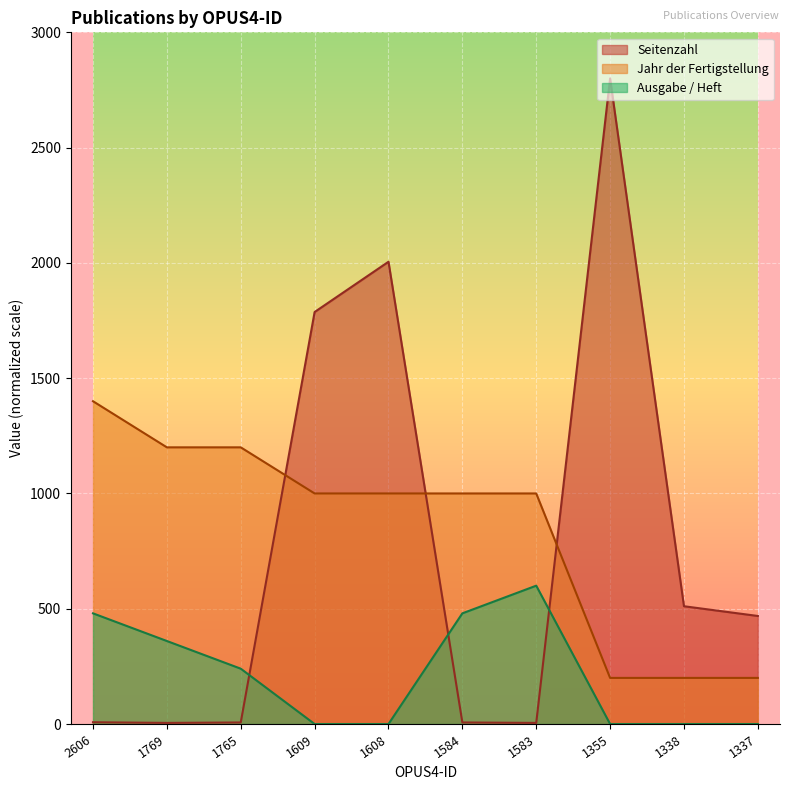

How many Ausgabe / Heft values are between 0 and 480?

9